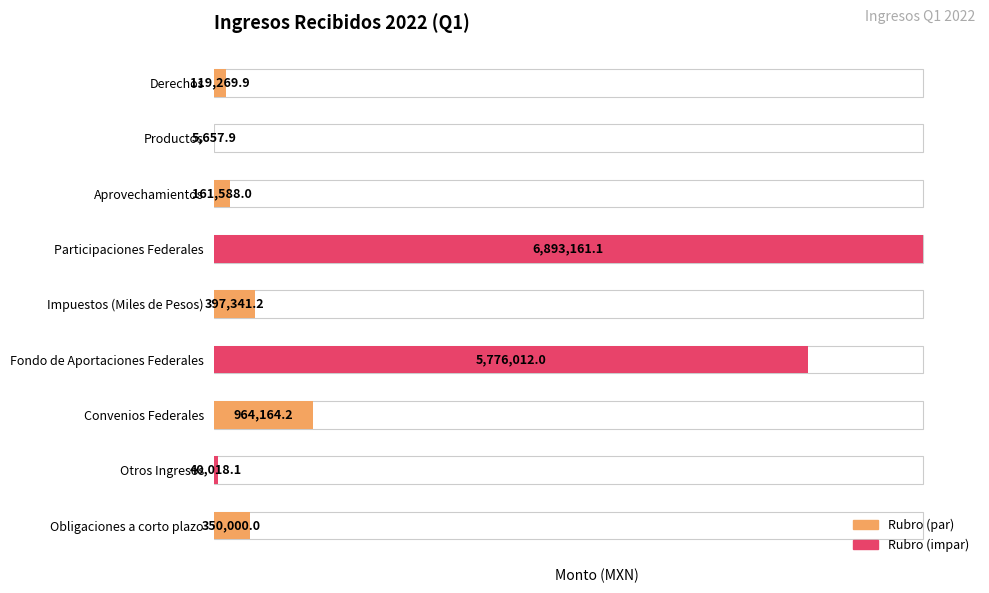

Which label corresponds to the largest value in the chart?

Participaciones Federales